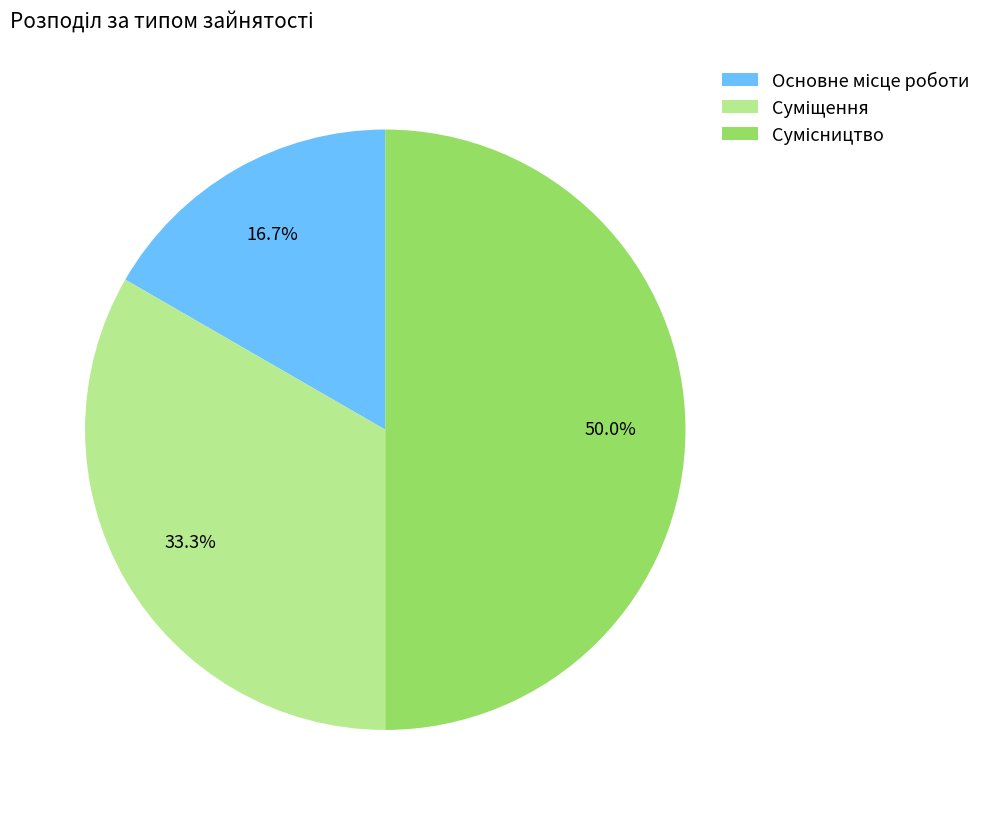

Count the number of slices in the pie.

3